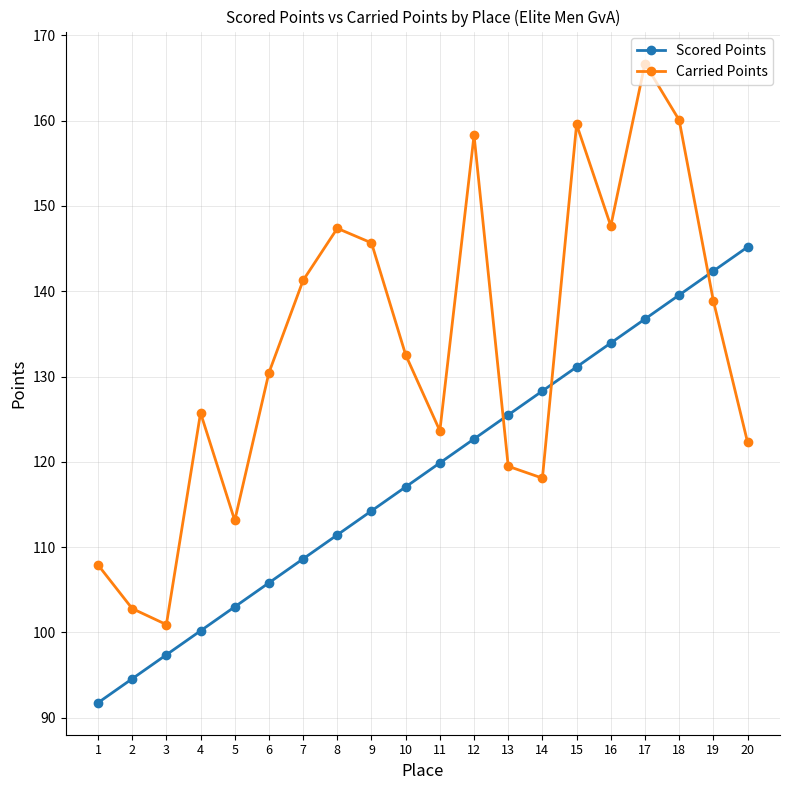

What are all the series names shown in the legend?

Scored Points, Carried Points